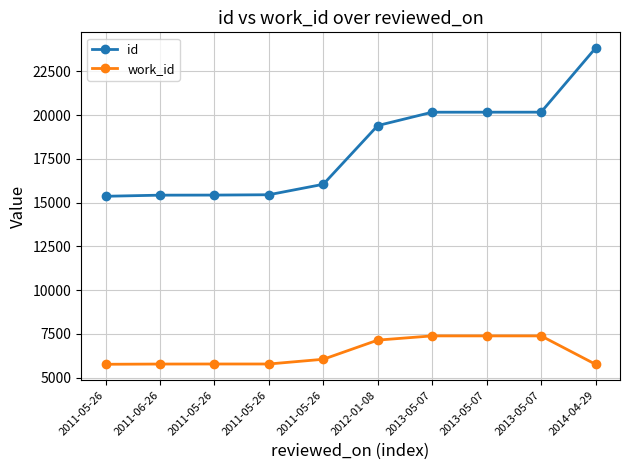

The value of work_id at 2011-05-26 is 3887. True or false?

False